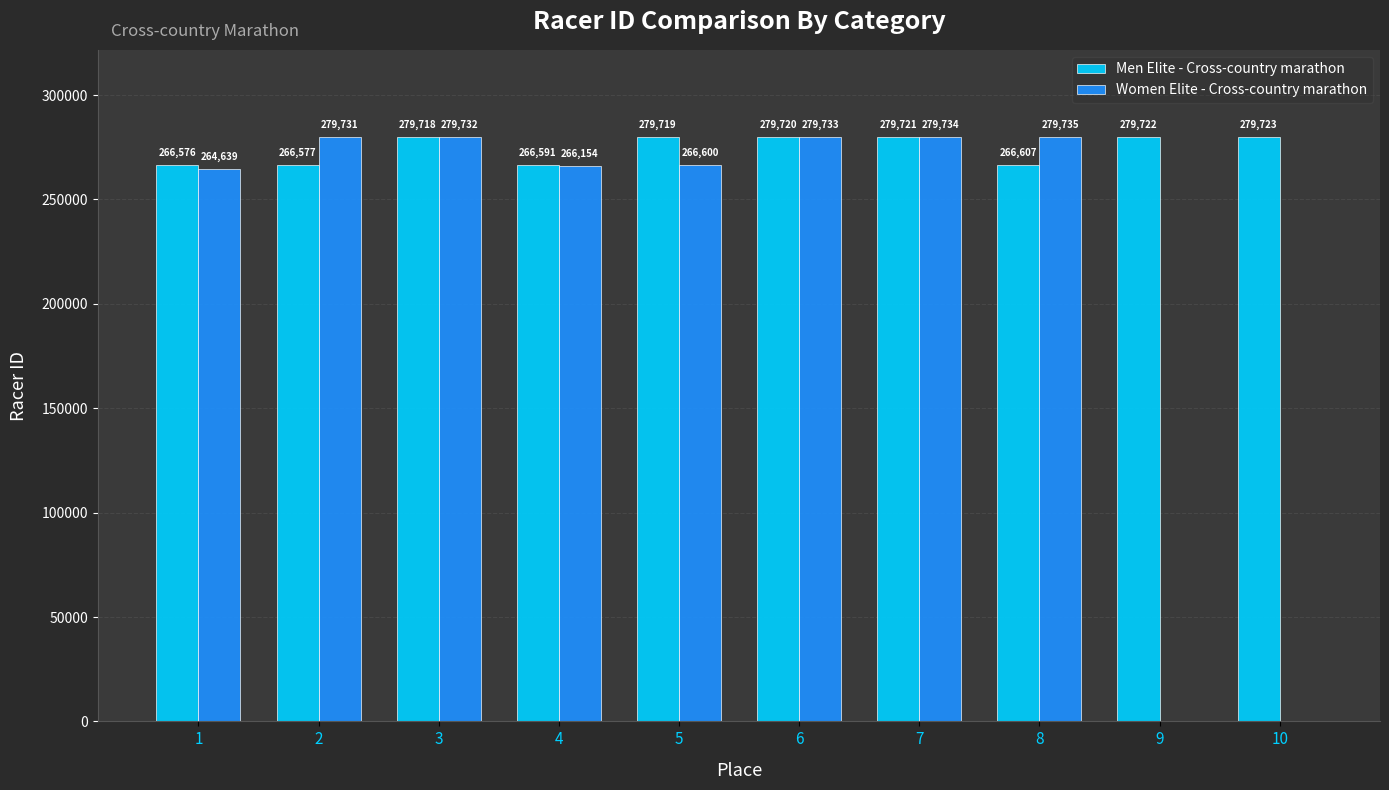

How many positive values does the Women Elite - Cross-country marathon series have?

8